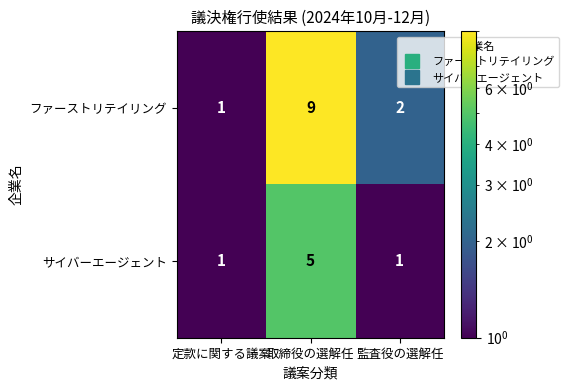

Count the number of data series in this chart.

2